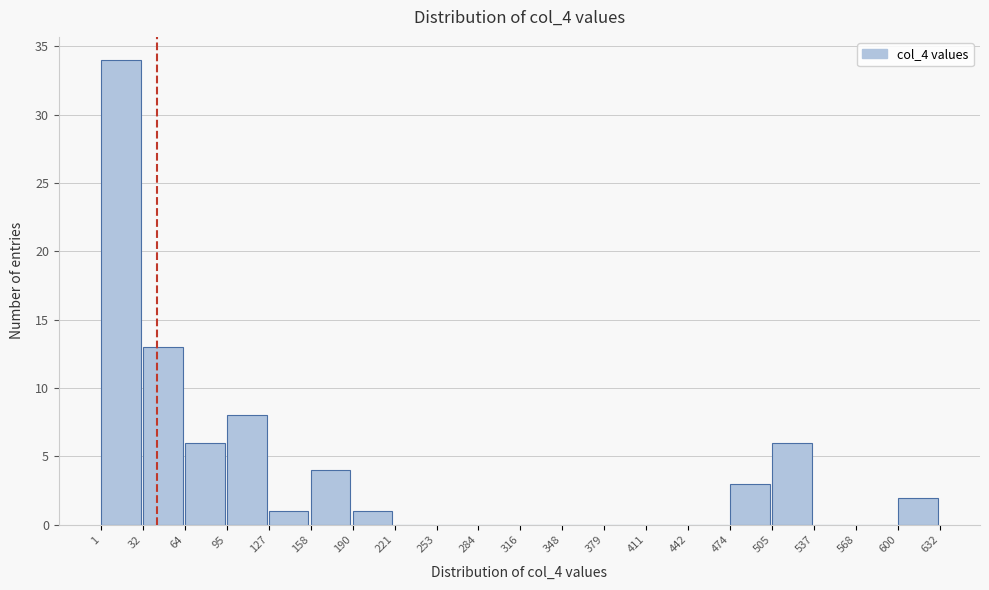

Reading left to right, transcribe this chart: for each bar, give the range it covers on the x-axis and its height. The values are not printed on the chart, so give them approximately, as read against the axis.

1 to 32: 34
32 to 64: 13
64 to 95: 6
95 to 127: 8
127 to 158: 1
158 to 190: 4
190 to 221: 1
221 to 253: 0
253 to 284: 0
284 to 316: 0
316 to 348: 0
348 to 379: 0
379 to 411: 0
411 to 442: 0
442 to 474: 0
474 to 505: 3
505 to 537: 6
537 to 568: 0
568 to 600: 0
600 to 632: 2